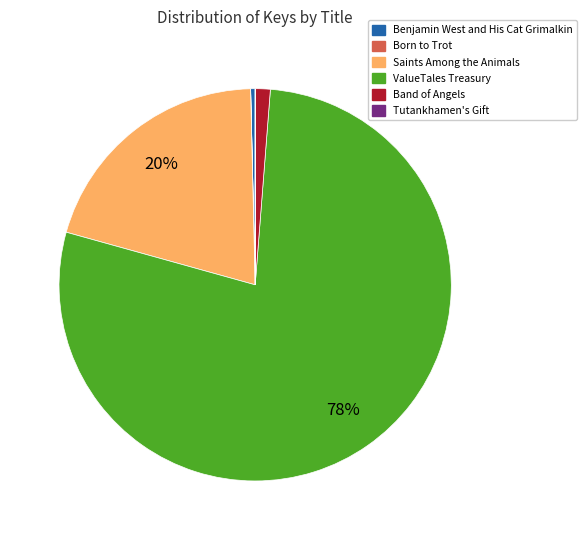

To the nearest percent, what portion does Band of Angels represent?

1%